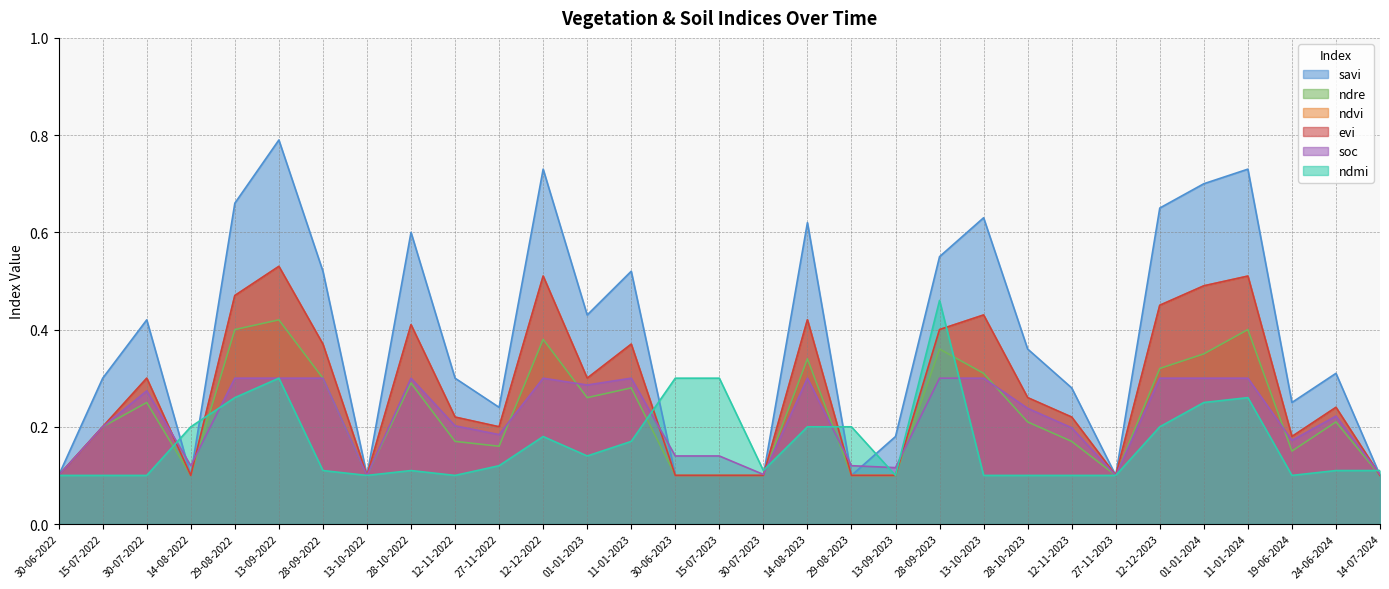

What is the difference between the savi values at 15-07-2023 and 19-06-2024?

0.1